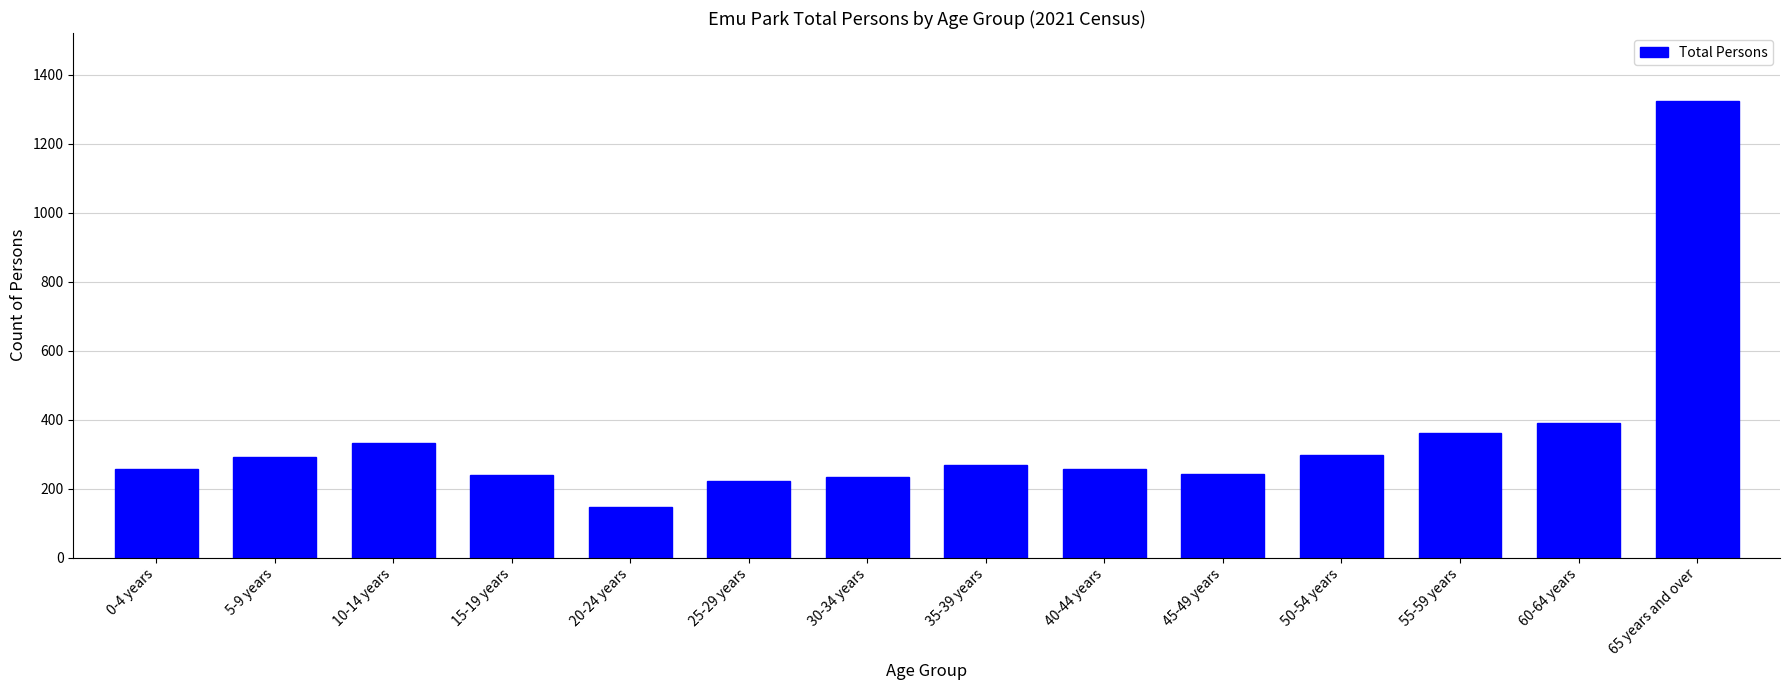

What is the difference between the values at 45-49 years and 15-19 years?

3